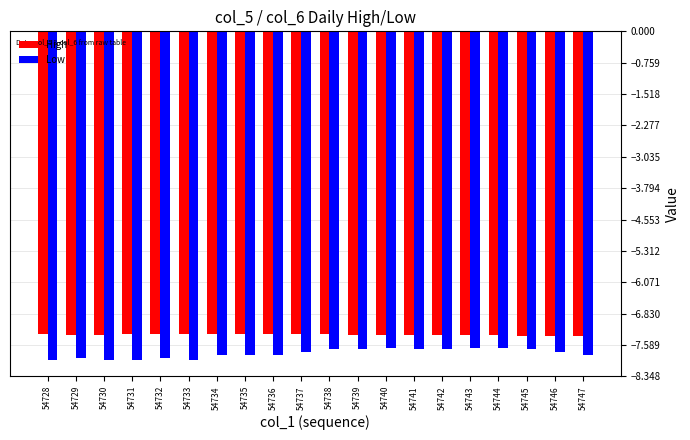

Which series has the largest range (max minus min)?

Low